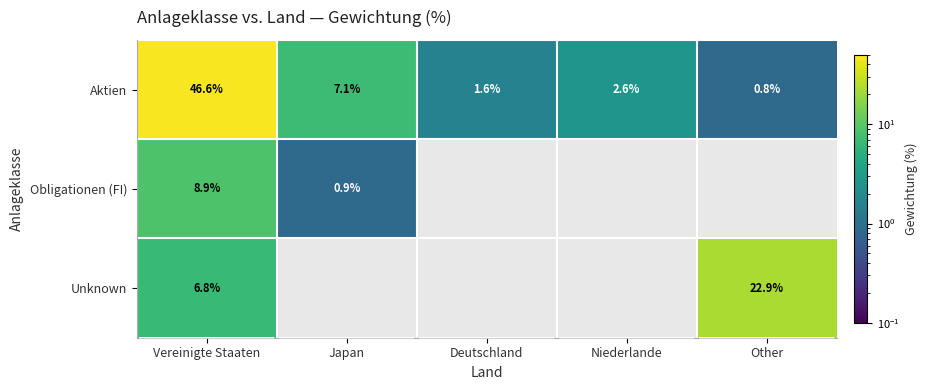

Where does the Aktien series first go above 2?

Vereinigte Staaten